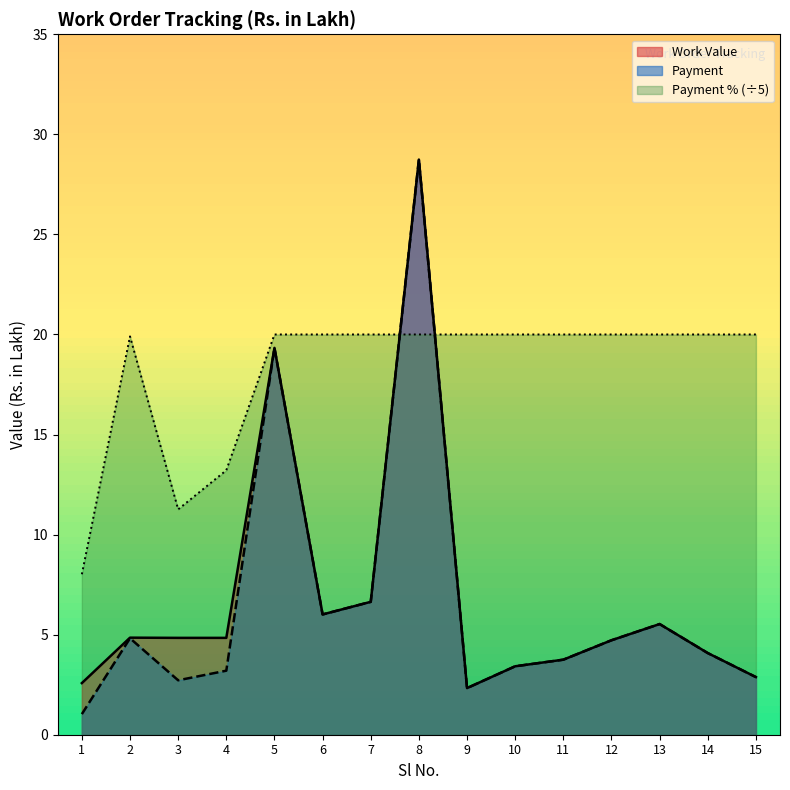

How many values in the Work Value series are below 4?

5